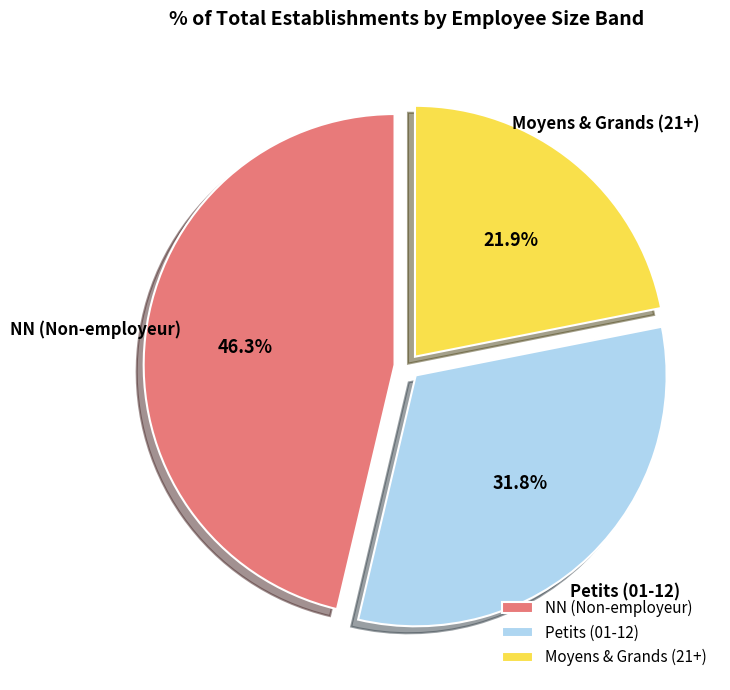

What is the largest slice in the pie chart?

NN (Non-employeur)